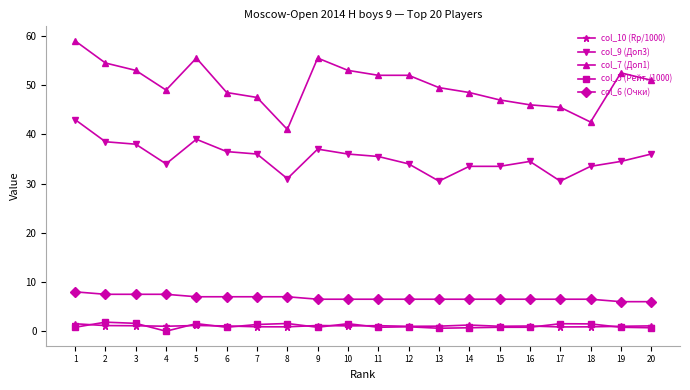

Is it true that col_6 (Очки) equals 9.4 at 5?

False